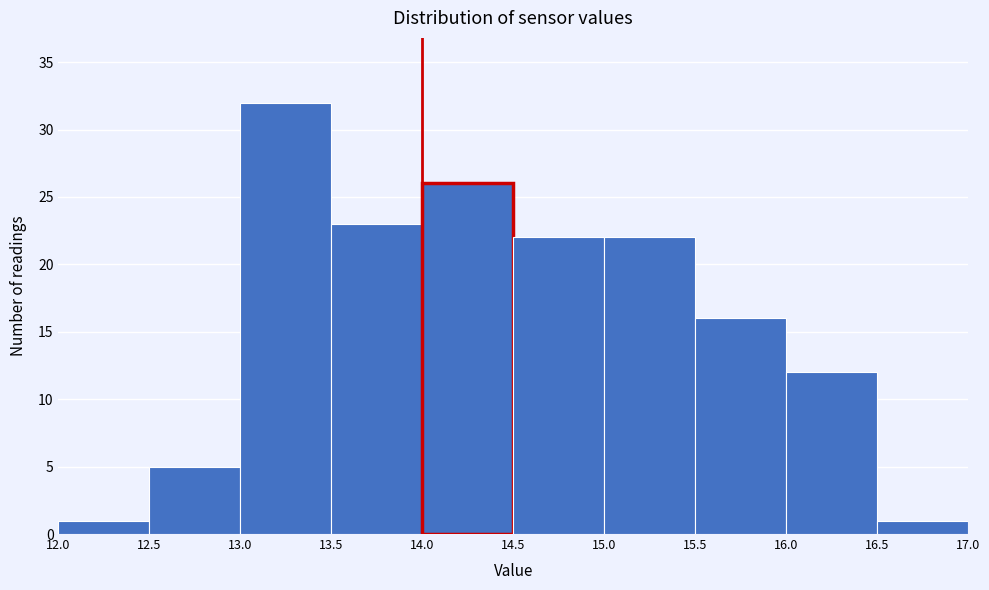

Reading left to right, list every bar in this chart as the range it spans on the x-axis followed by its height. The values are not printed on the chart, so give them approximately, as read against the axis.

12.0 to 12.5: 1
12.5 to 13.0: 5
13.0 to 13.5: 32
13.5 to 14.0: 23
14.0 to 14.5: 26
14.5 to 15.0: 22
15.0 to 15.5: 22
15.5 to 16.0: 16
16.0 to 16.5: 12
16.5 to 17.0: 1